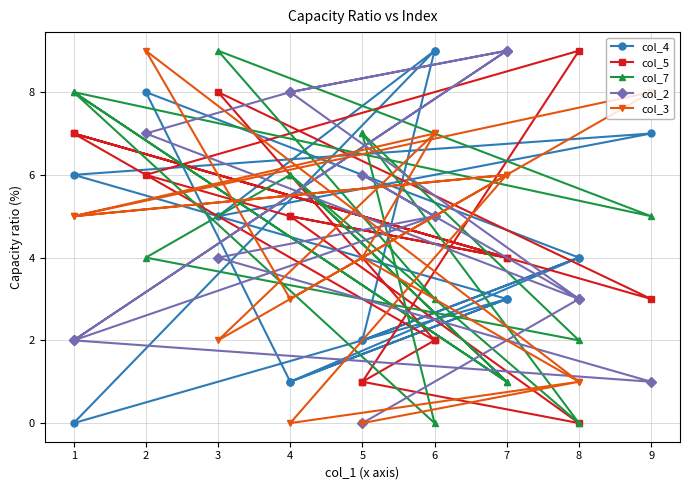

In col_7, how many points are lower than both neighbors (excluding endpoints)?

6